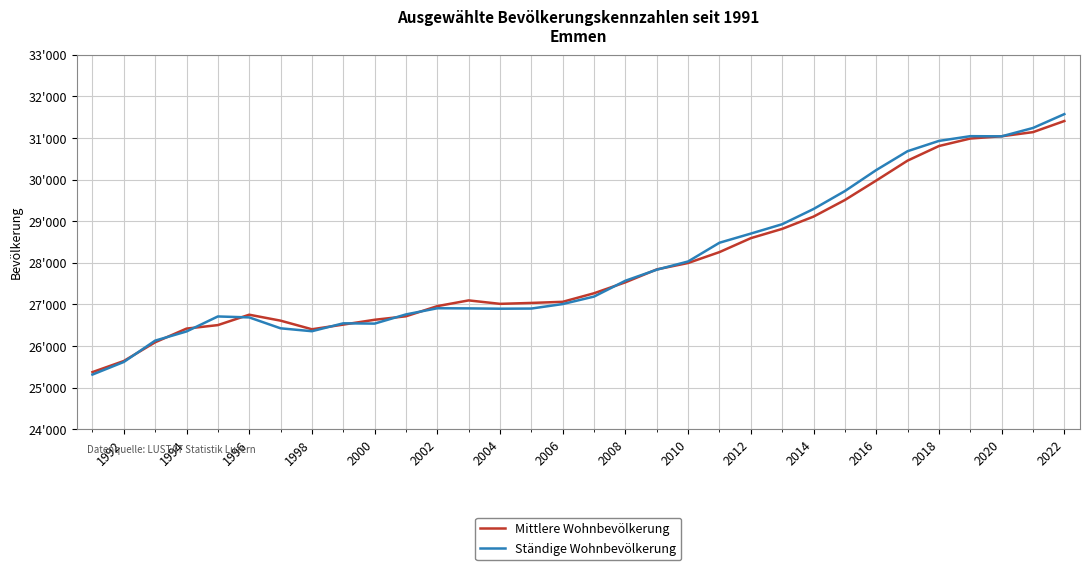

Is this an area chart (filled region under the line)?

No